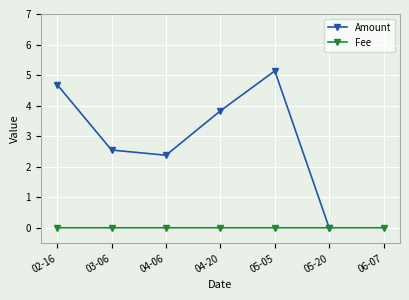

At which label is Amount closest to 2?

04-06